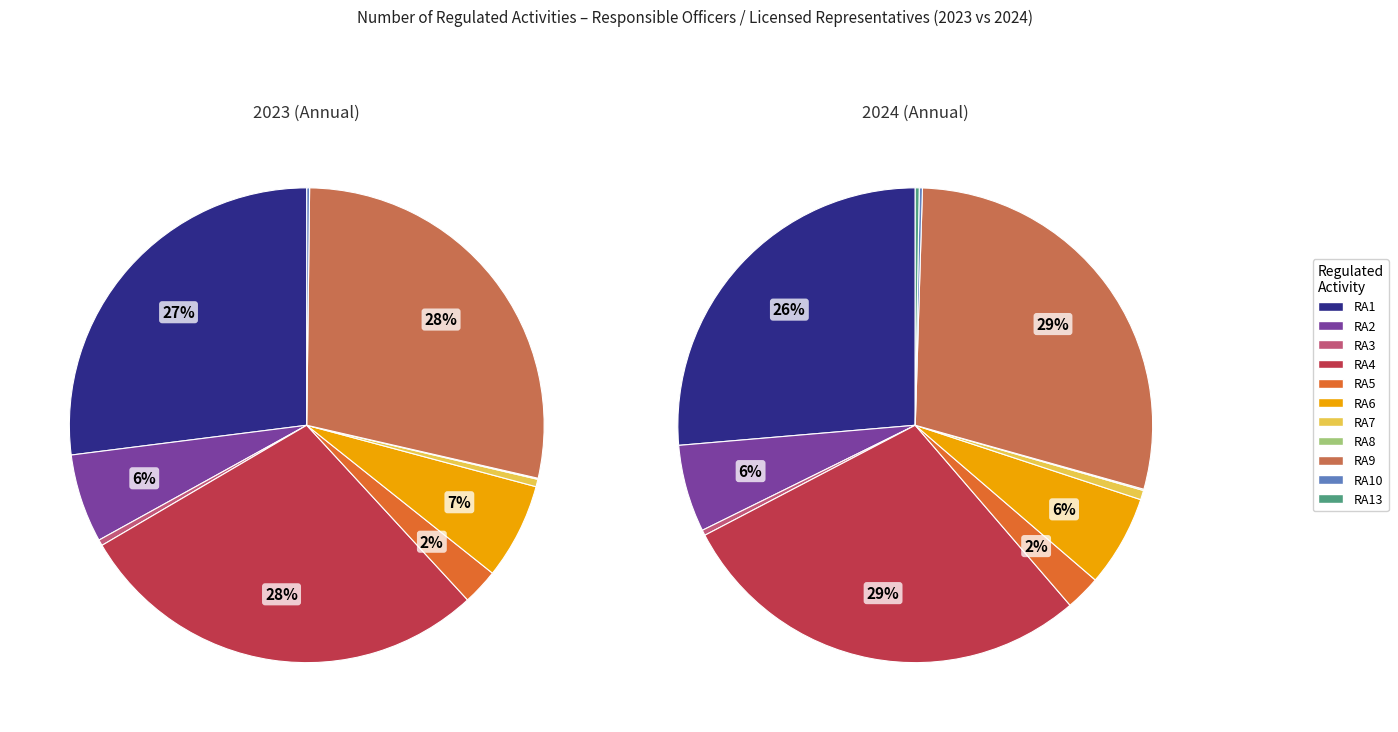

Rank the categories by value from highest to lowest.

RA9, RA4, RA1, RA6, RA2, RA5, RA7, RA3, RA13, RA10, RA8